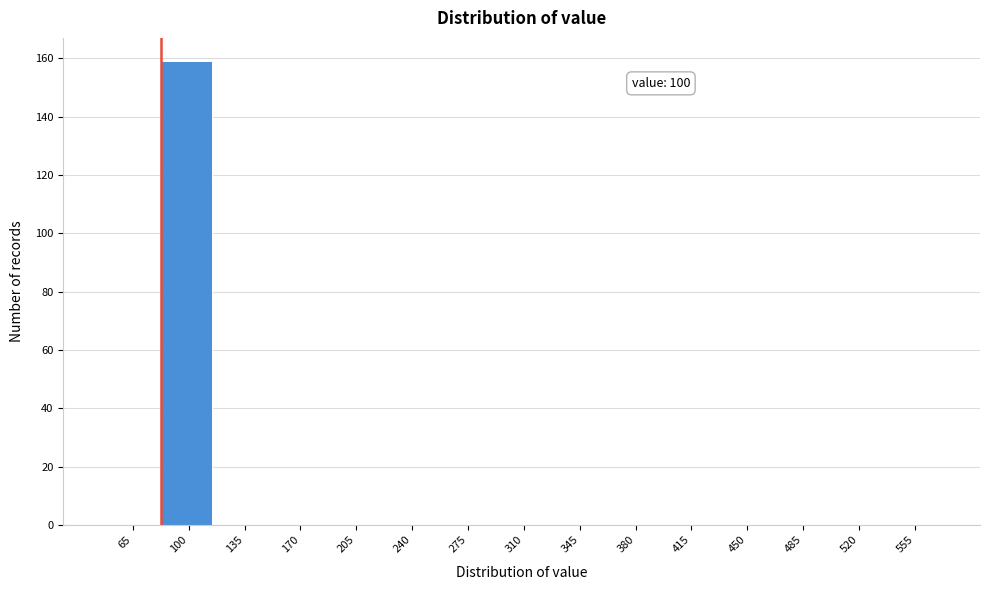

Reading left to right, transcribe all the data shown in this chart.

65=0	100=159	135=0	170=0	205=0	240=0	275=0	310=0	345=0	380=0	415=0	450=0	485=0	520=0	555=0